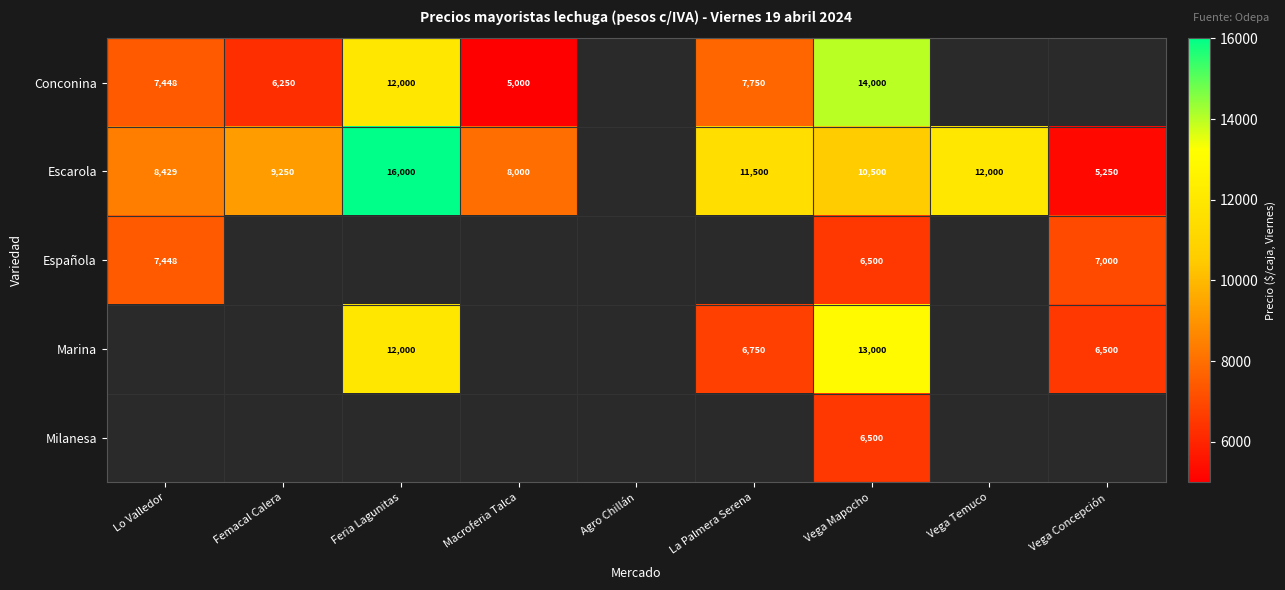

At how many categories does at least one series exceed 9776?

4